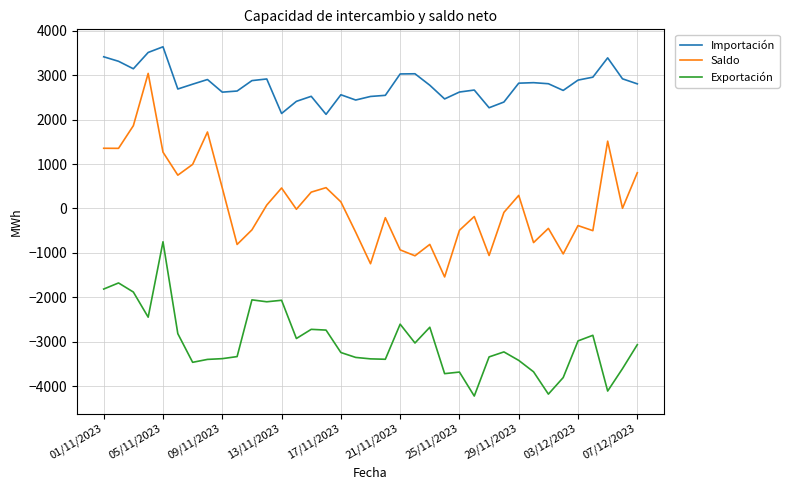

Which series has the largest total across all categories?

Importación